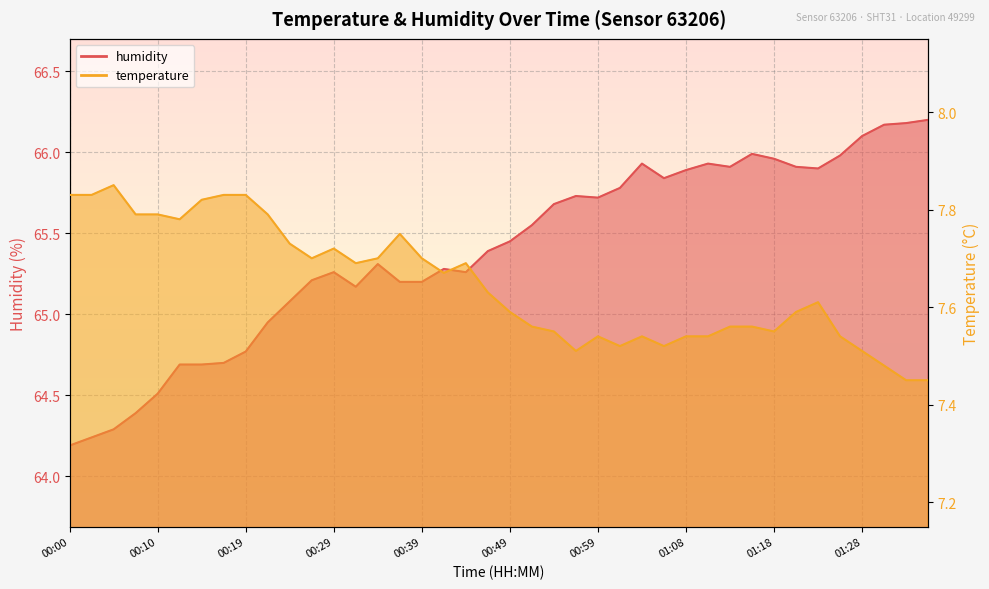

What is the difference between the second highest and minimum values in the temperature series?

0.4